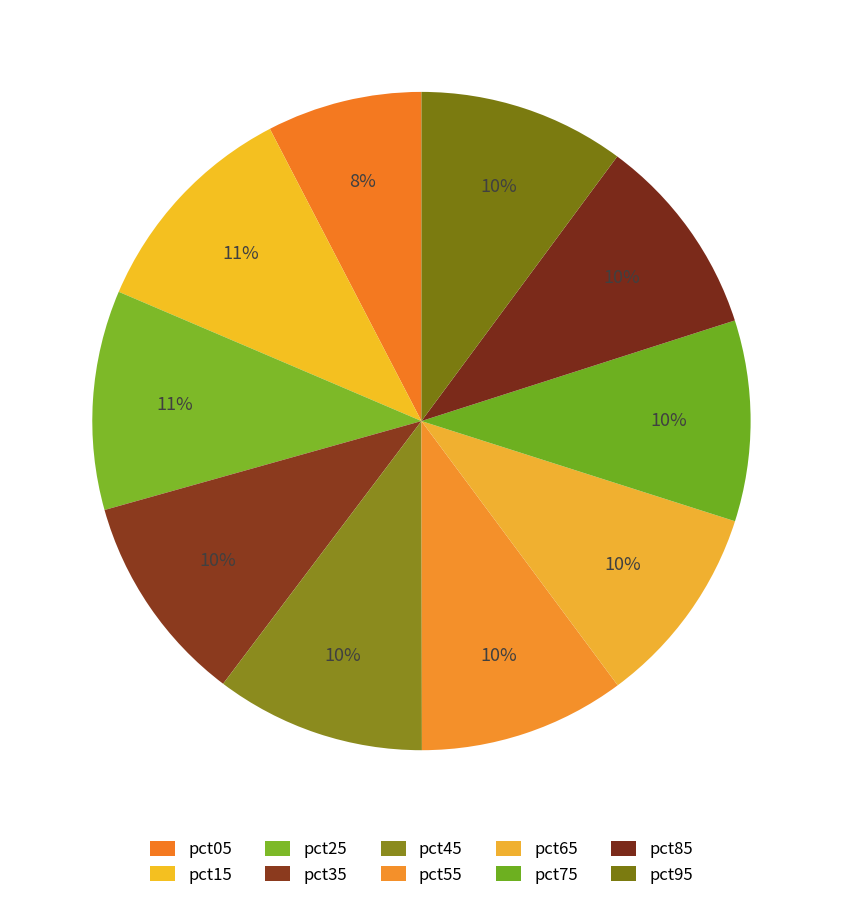

Is pct55 the majority of the pie?

No